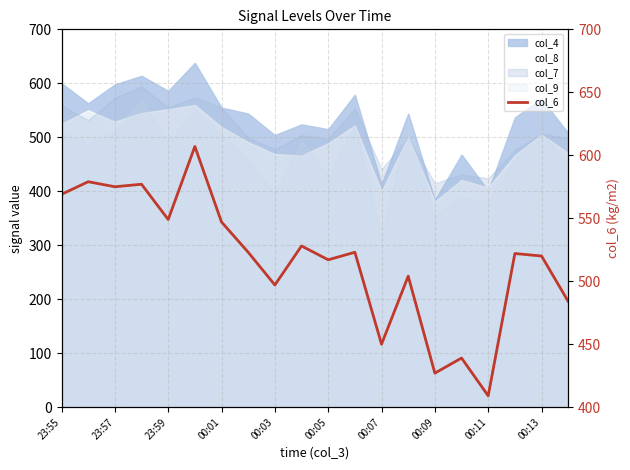

What is the difference between the maximum and minimum values?

198